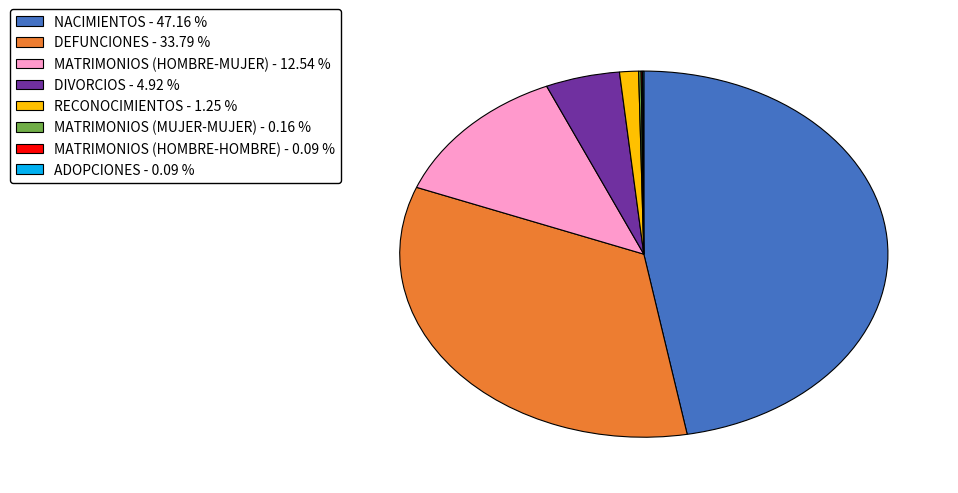

Is MATRIMONIOS (HOMBRE-MUJER) - 12.54 % the majority of the pie?

No